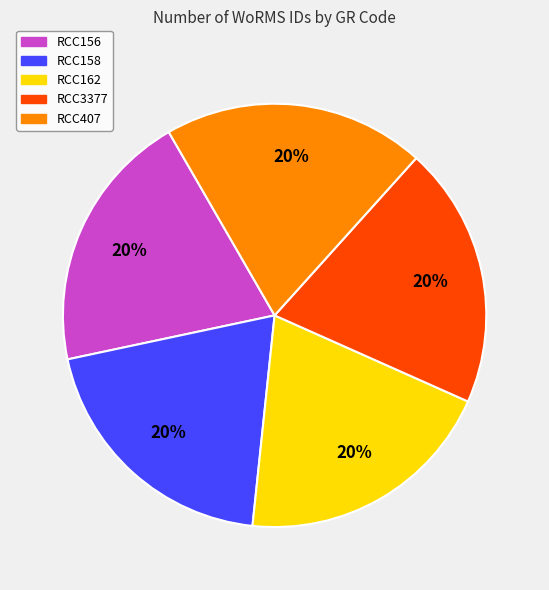

Does any single category account for the majority?

No